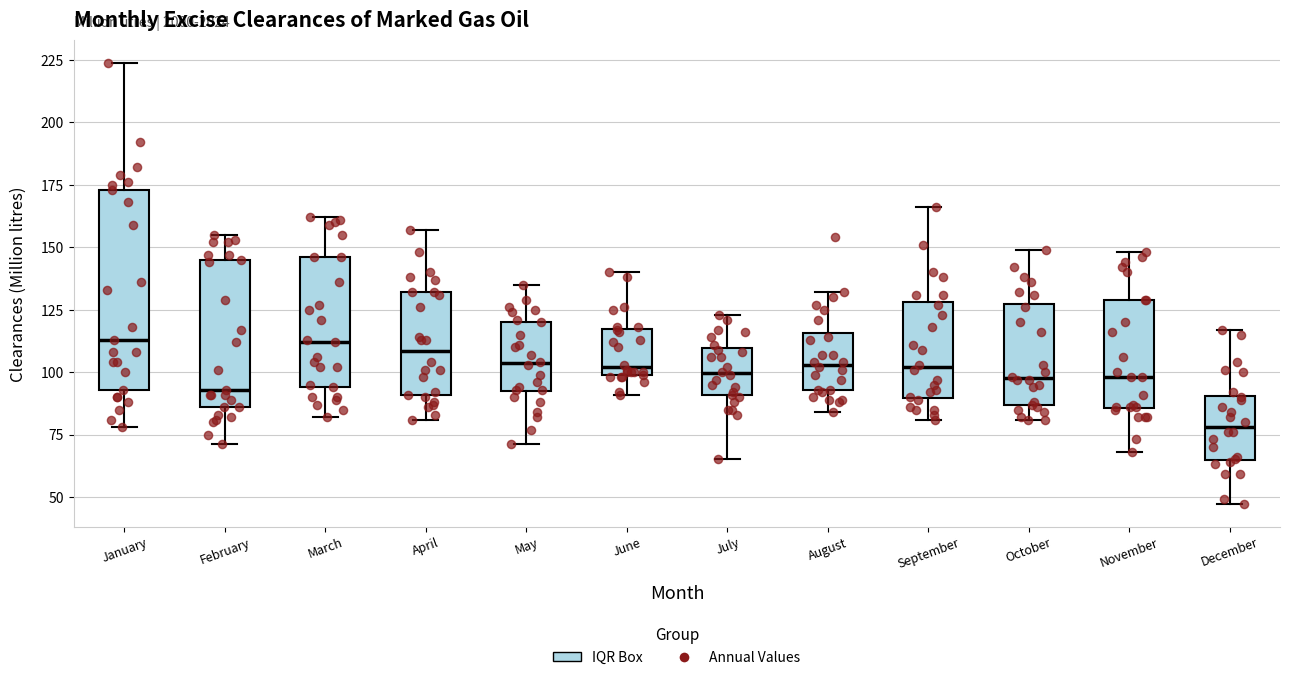

Where is the lower edge of the box for November on the y-axis? The values are not printed on the chart, so give them approximately, as read against the axis.

85